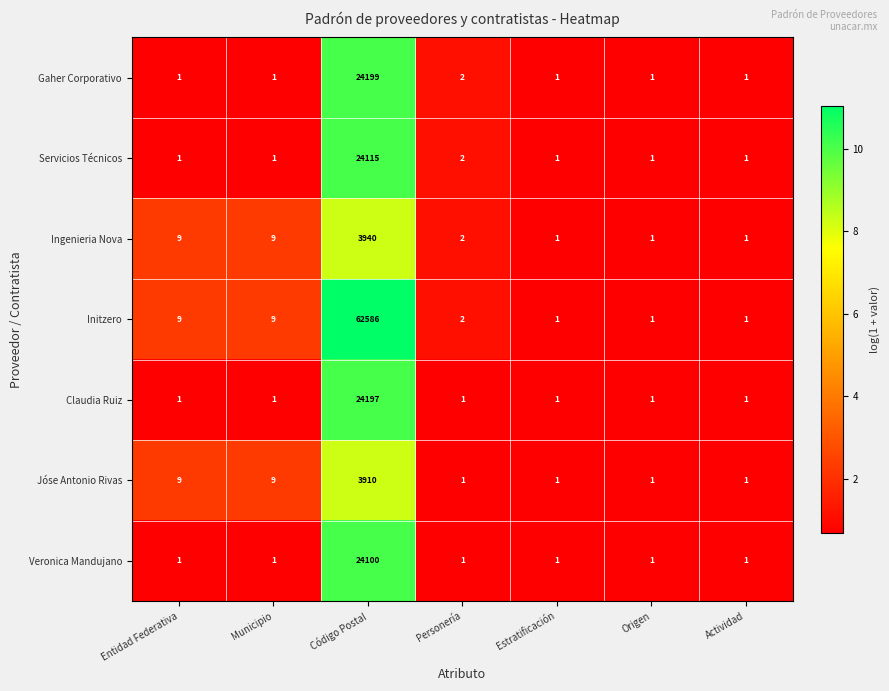

What is the highest value of the Claudia Ruiz series?

24197